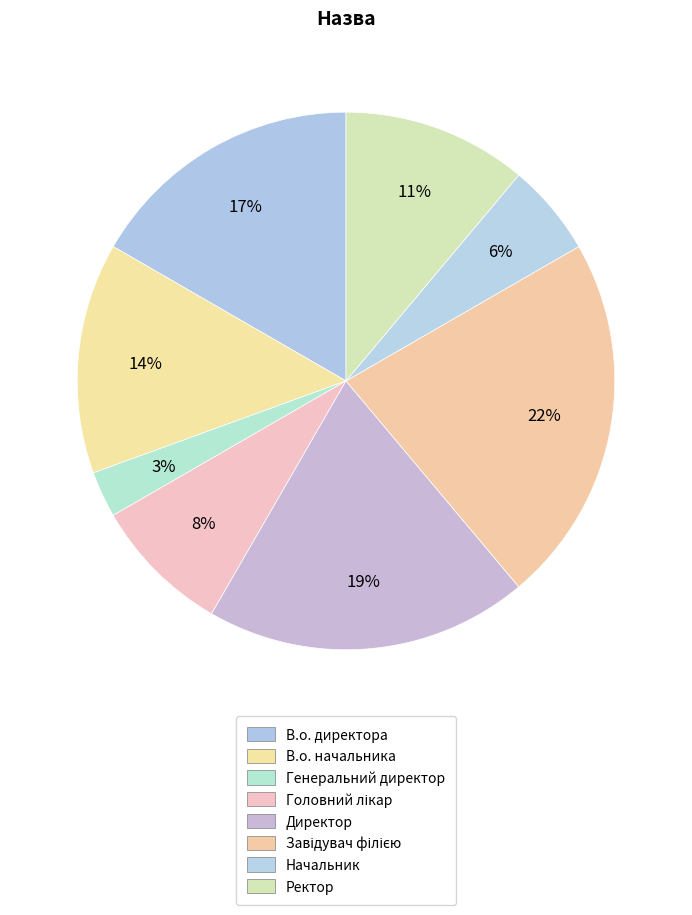

Is it true that Начальник is 1% of the pie?

False